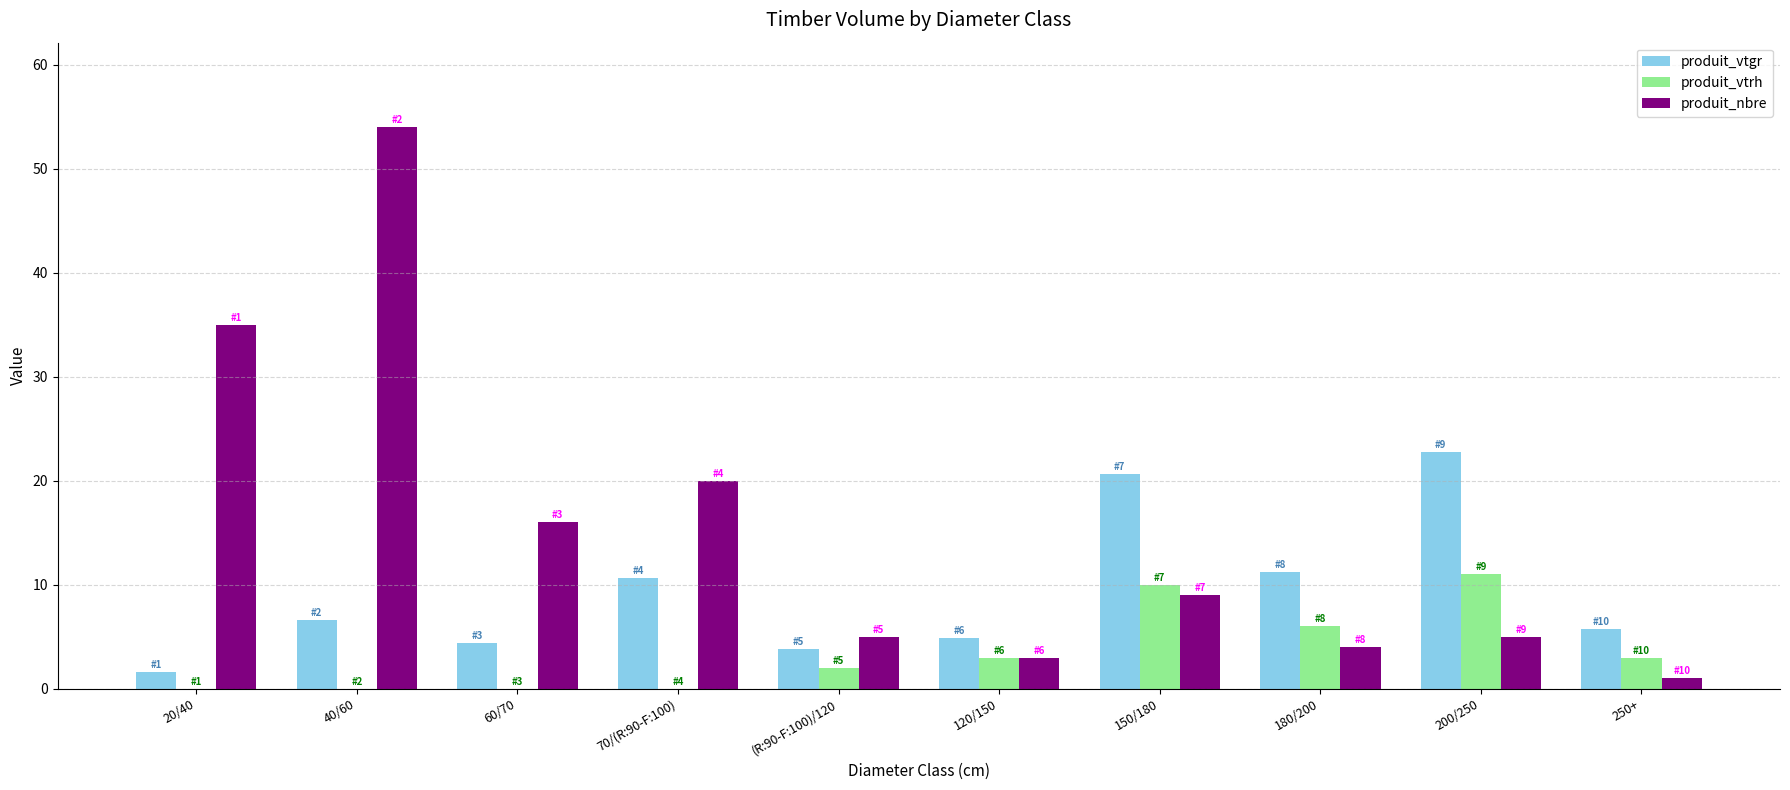

What are all the series names shown in the legend?

produit_vtgr, produit_vtrh, produit_nbre